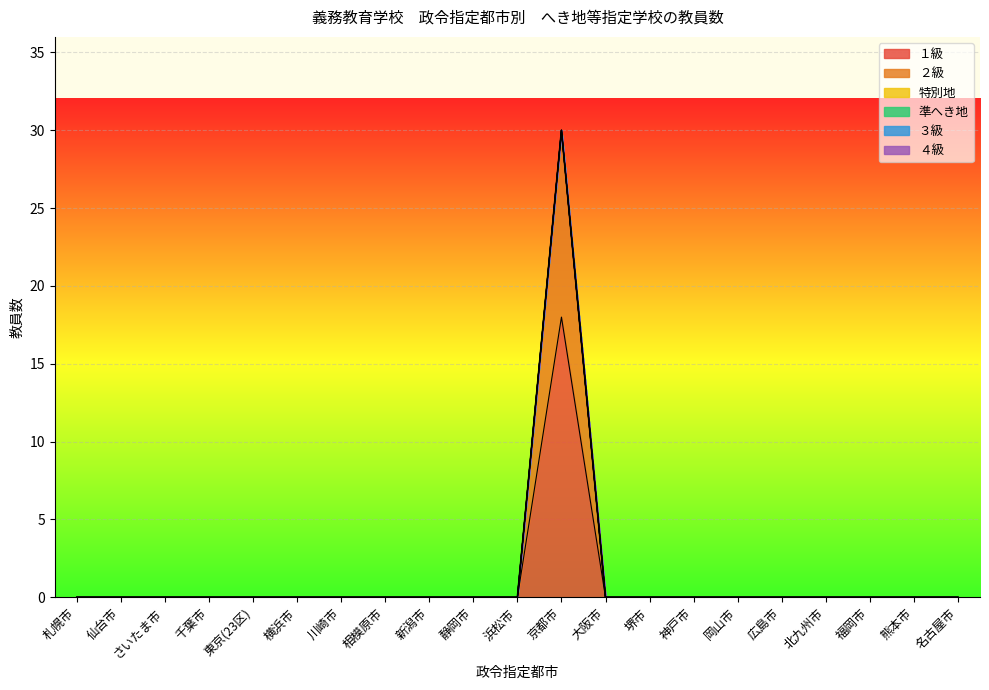

At which label does ４級 reach its minimum?

札幌市